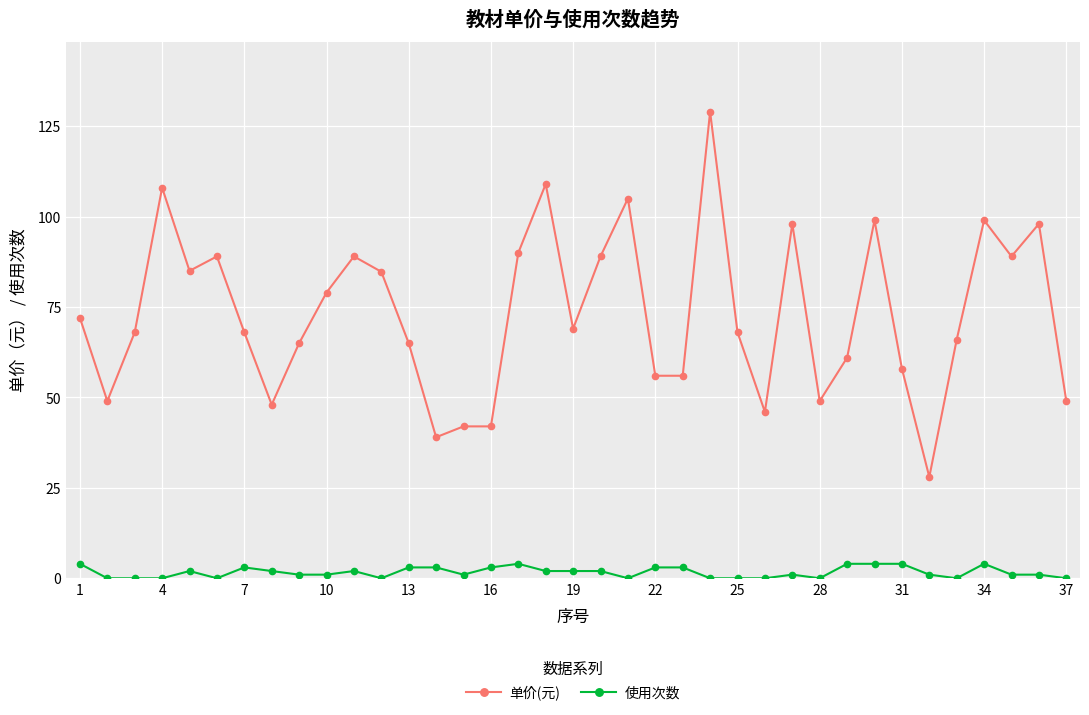

What is the difference between the maximum and minimum values in the 单价(元) series?

101.0